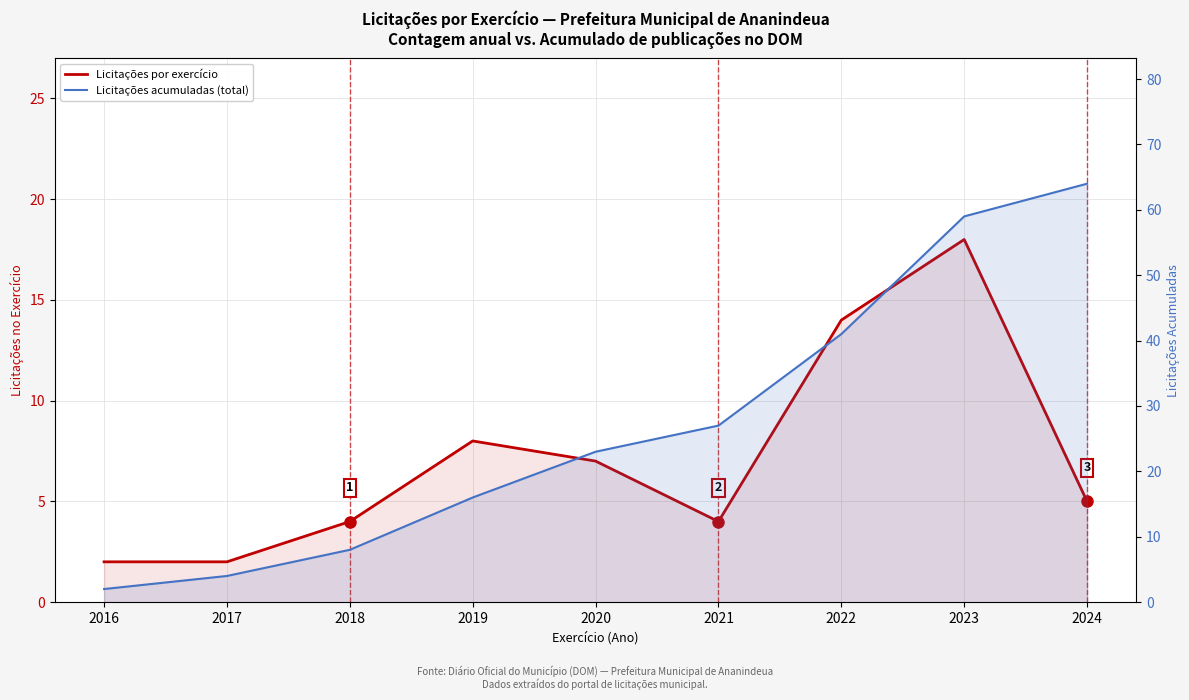

Rank the series by their average value, from highest to lowest.

Licitações acumuladas (total), Licitações por exercício